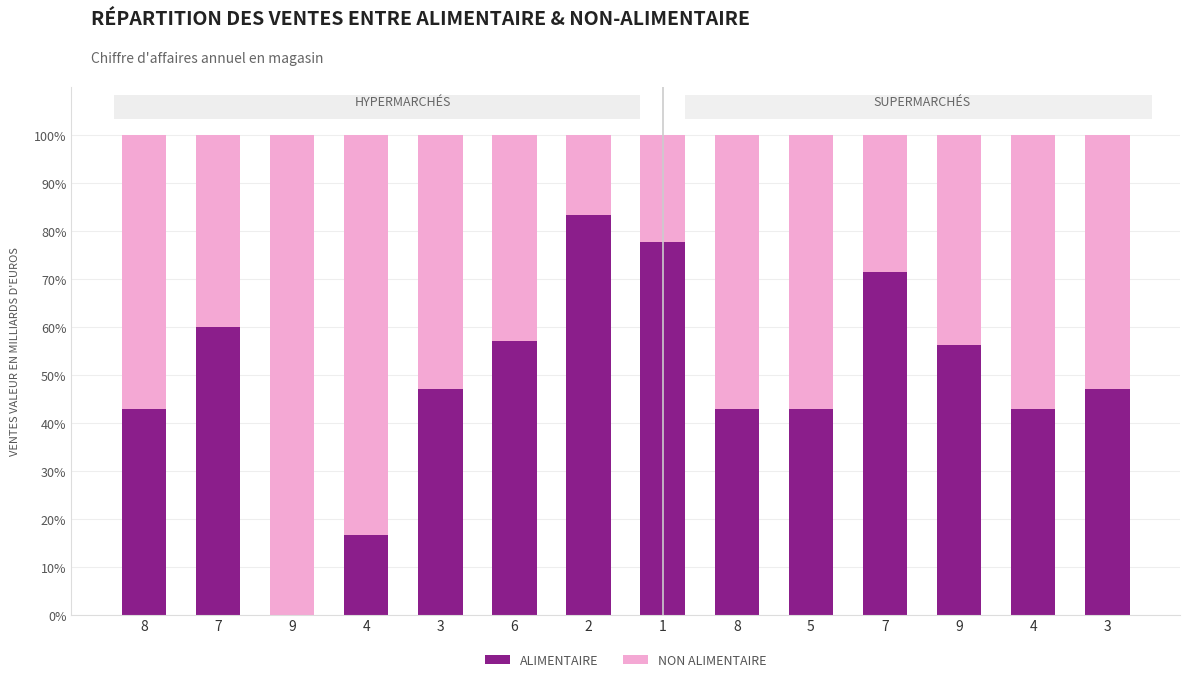

The value of NON ALIMENTAIRE at 8 is 82.5. True or false?

False